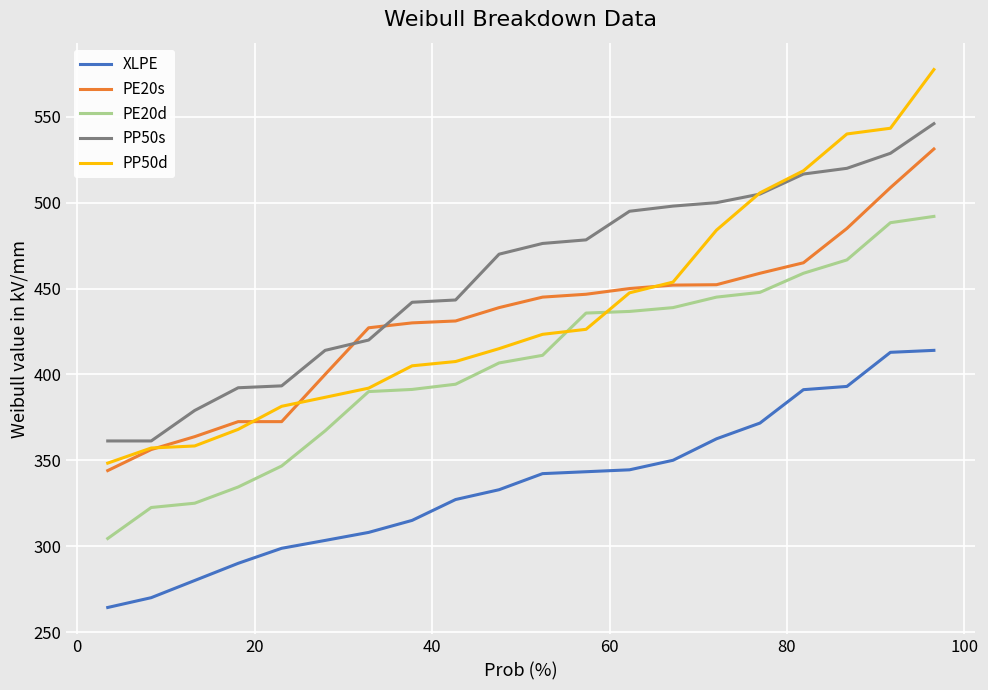

Which series has the largest total across all categories?

PP50s